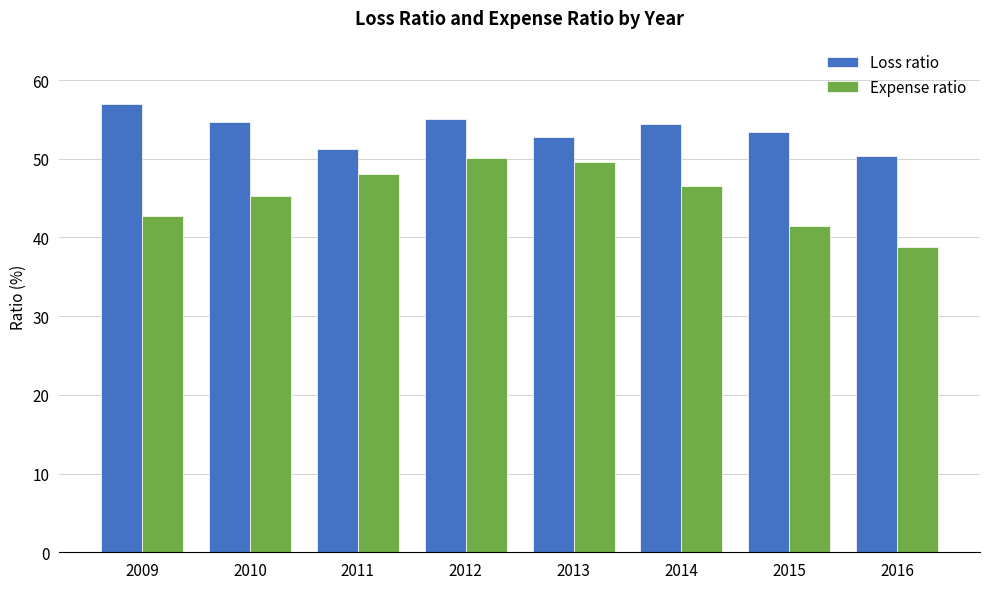

Is the value of Expense ratio at 2014 greater than the value of Loss ratio at 2009?

No